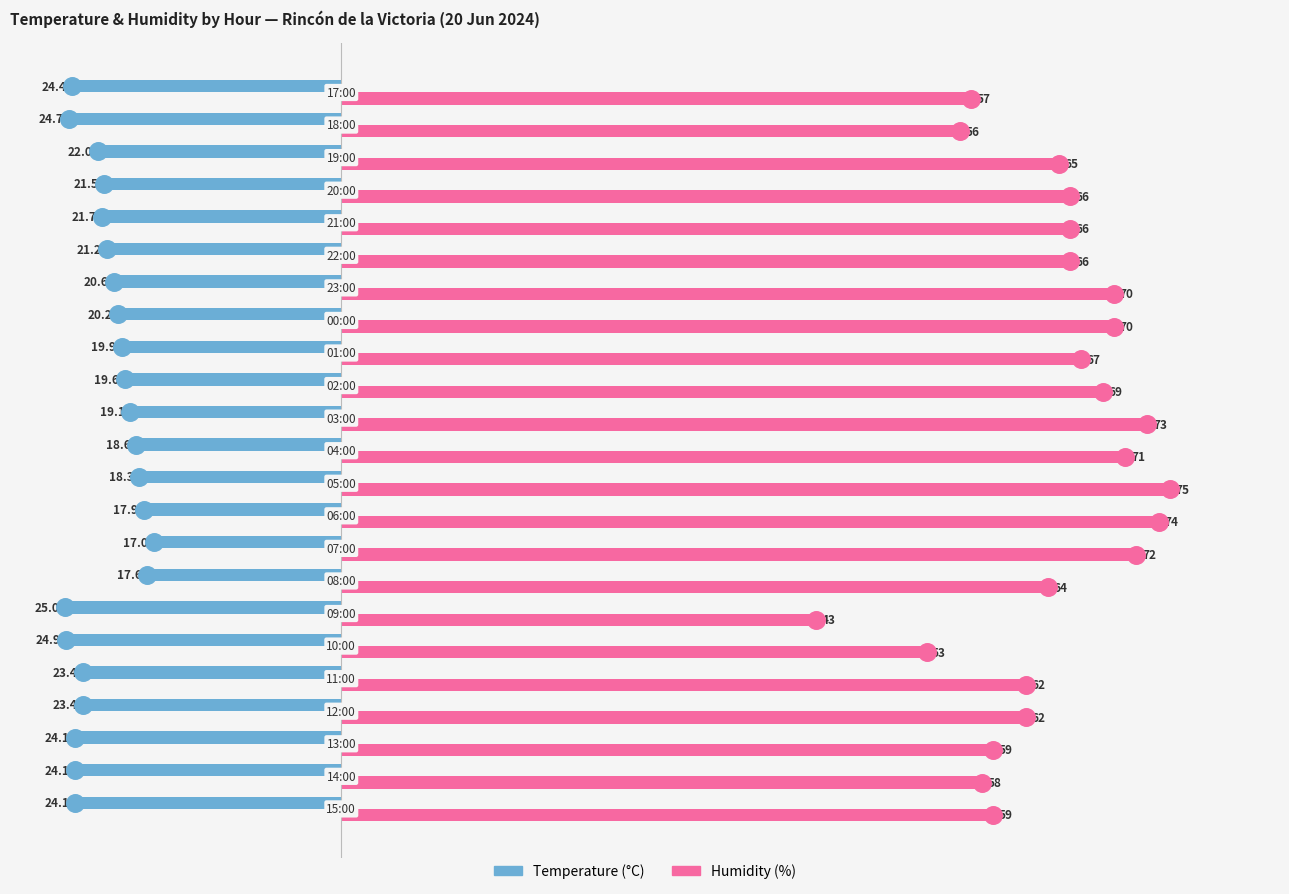

Is the value of Temperature (°C) at 4 greater than the value of Humidity (%) at 17?

No